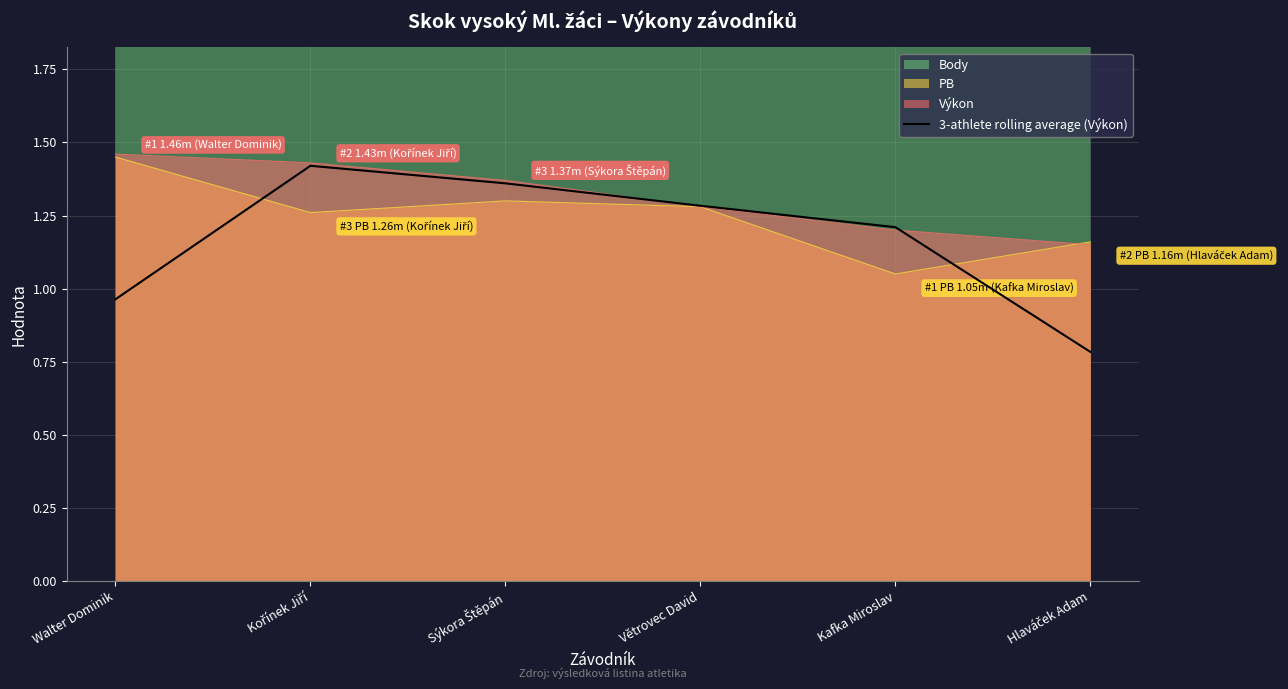

True or false: the data shows 1.2 at Kafka Miroslav.

True